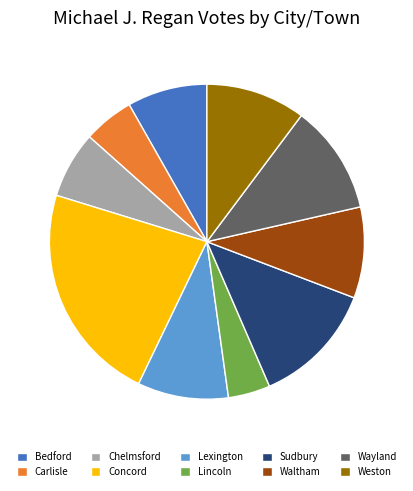

Does Sudbury account for over 50% of the chart?

No